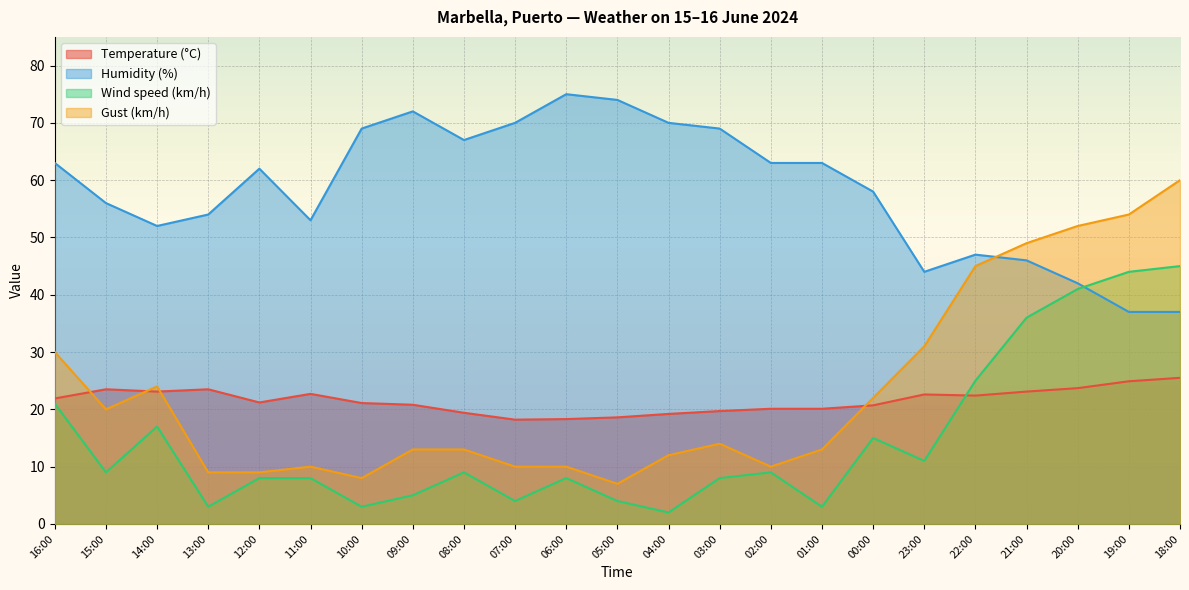

Where is the first local maximum for Gust (km/h)?

14:00